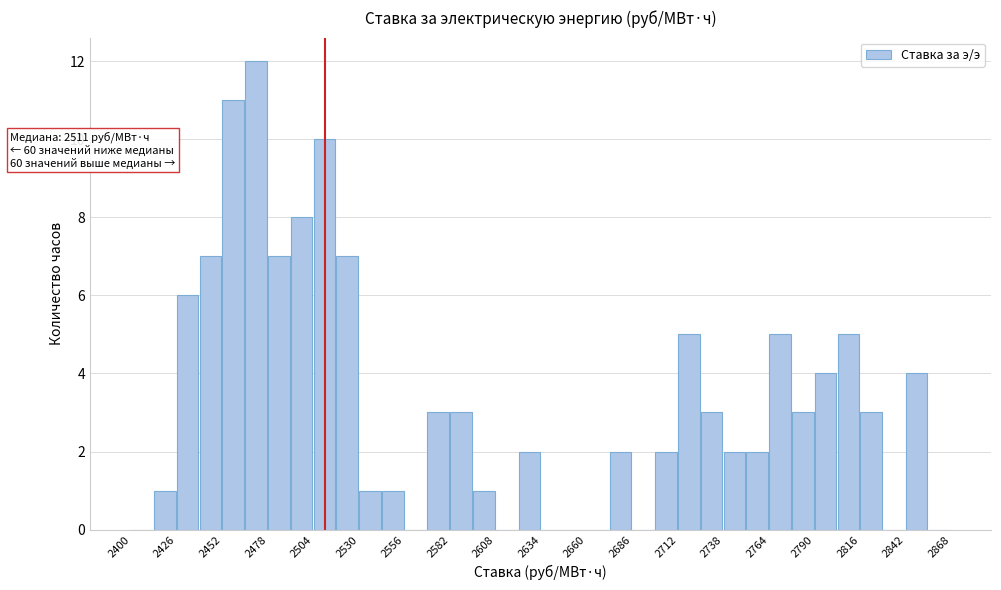

Read against the x-axis, roughly where is the centre of the tallest bar?

2470